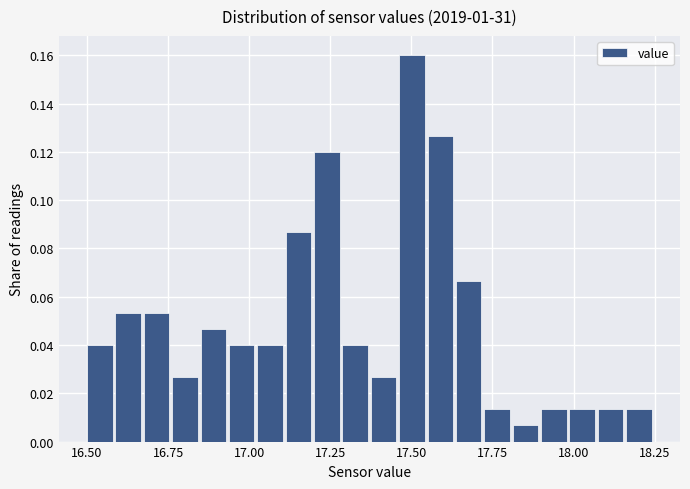

Read against the x-axis, roughly where is the centre of the tallest bar?

17.50